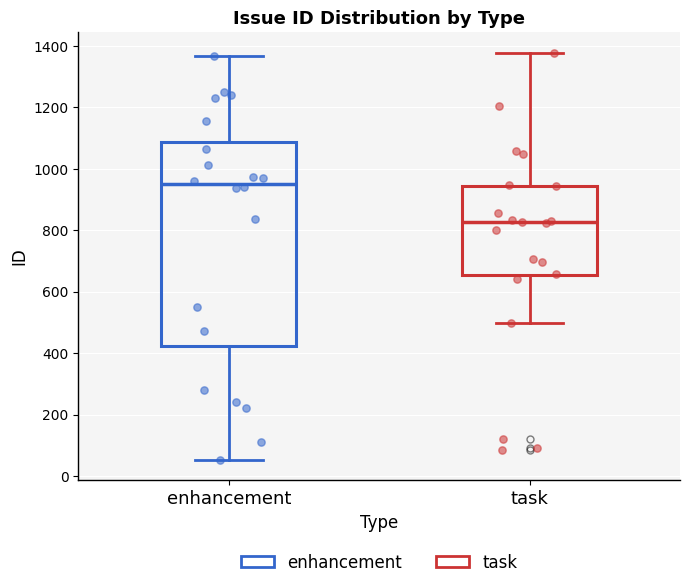

Which box's median line is the highest?

enhancement